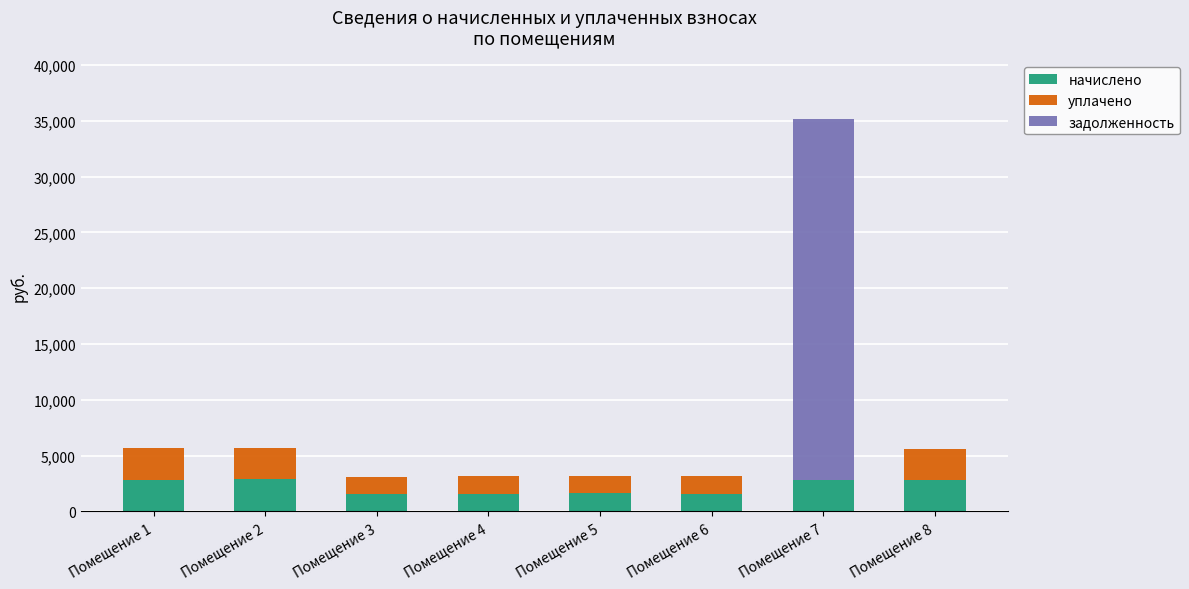

At which category is the sum across all series the highest?

Помещение 7